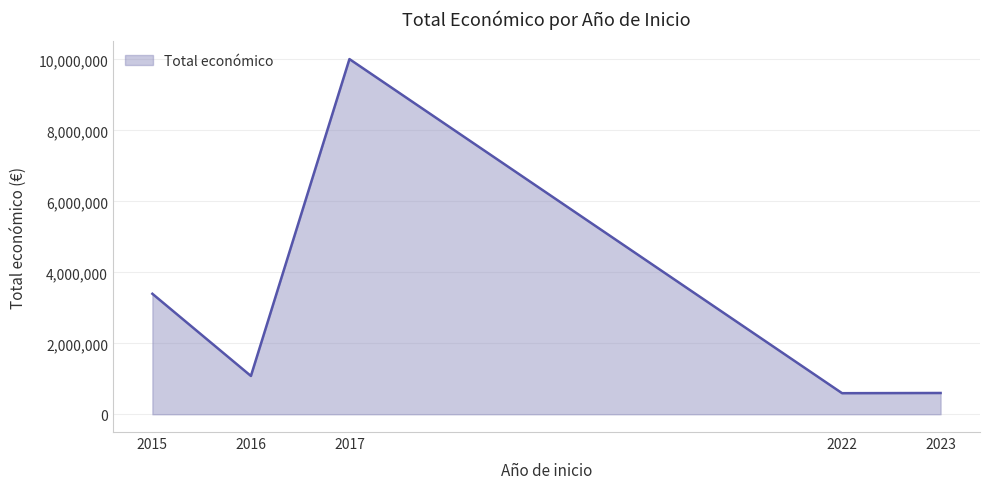

Count the number of data series in this chart.

1